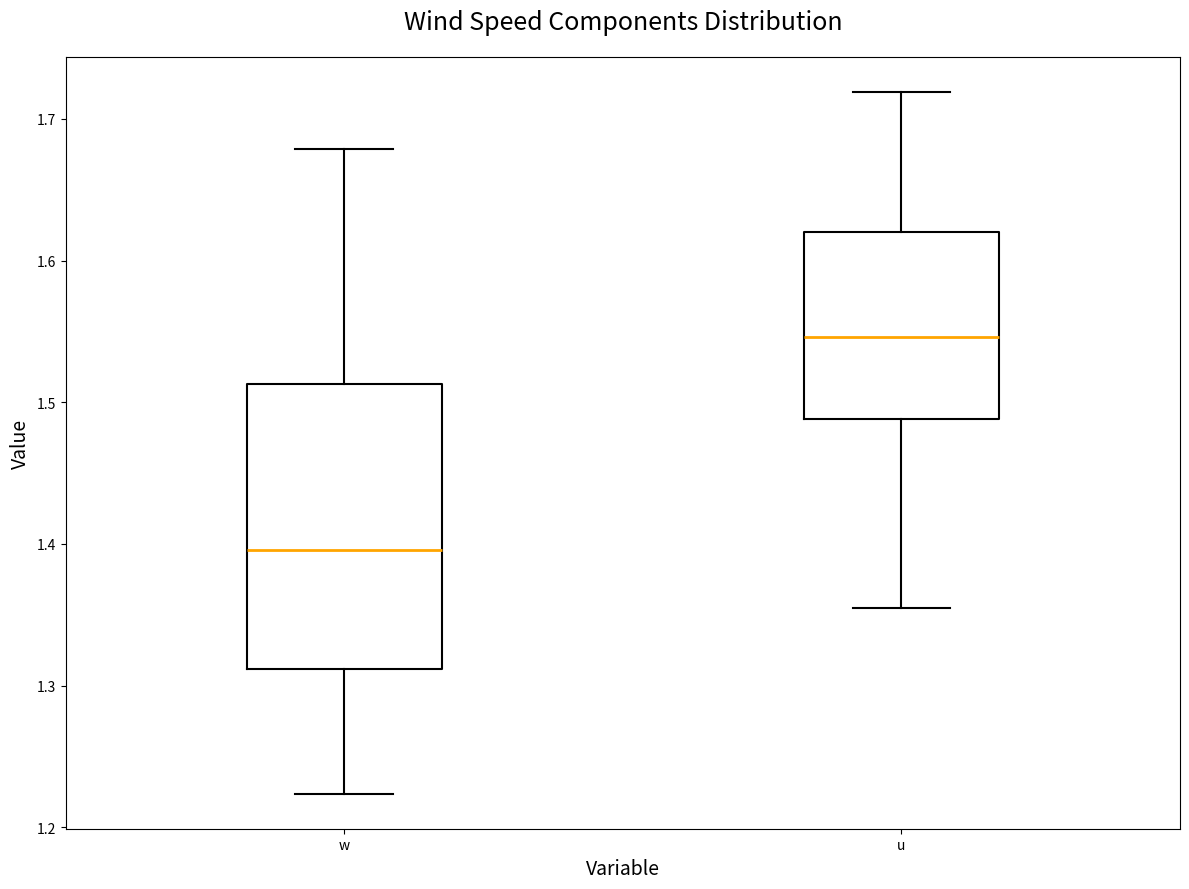

Which box is the tallest, from its lower edge to its upper edge?

w